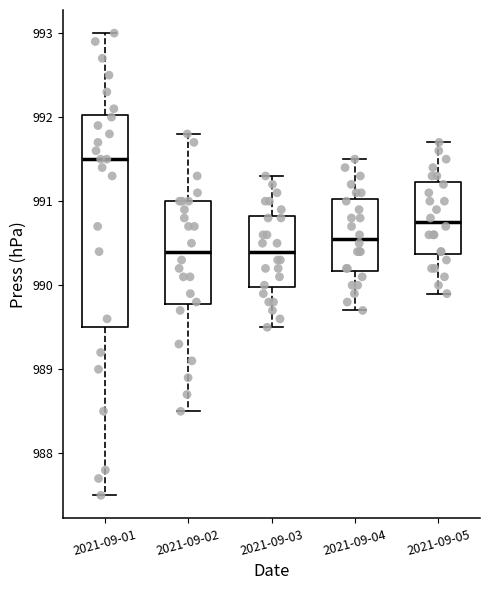

Where does the lower whisker of the box for 2021-09-02 end on the y-axis? The values are not printed on the chart, so give them approximately, as read against the axis.

988.5